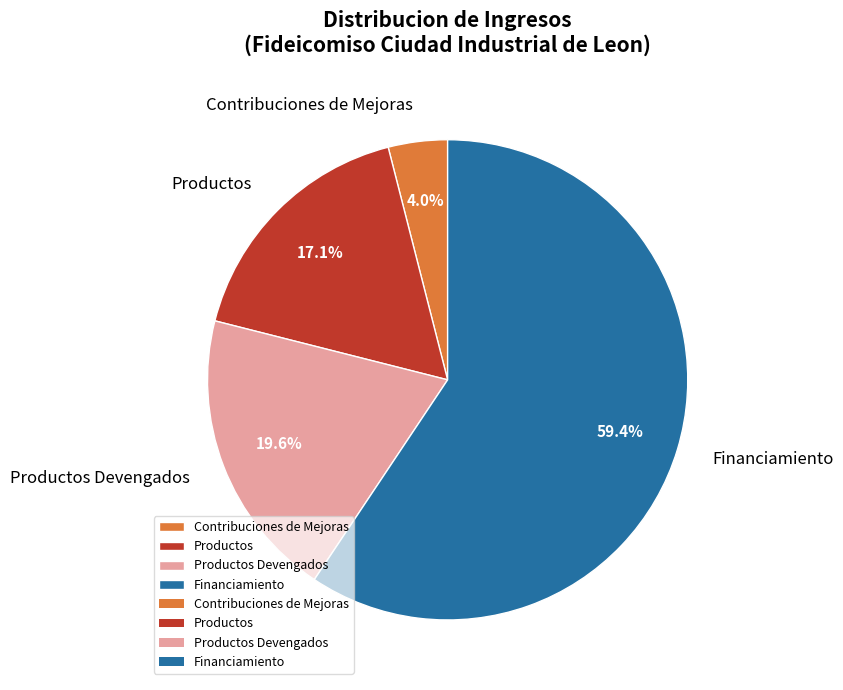

How much of the chart is everything except Contribuciones de Mejoras?

96.0%